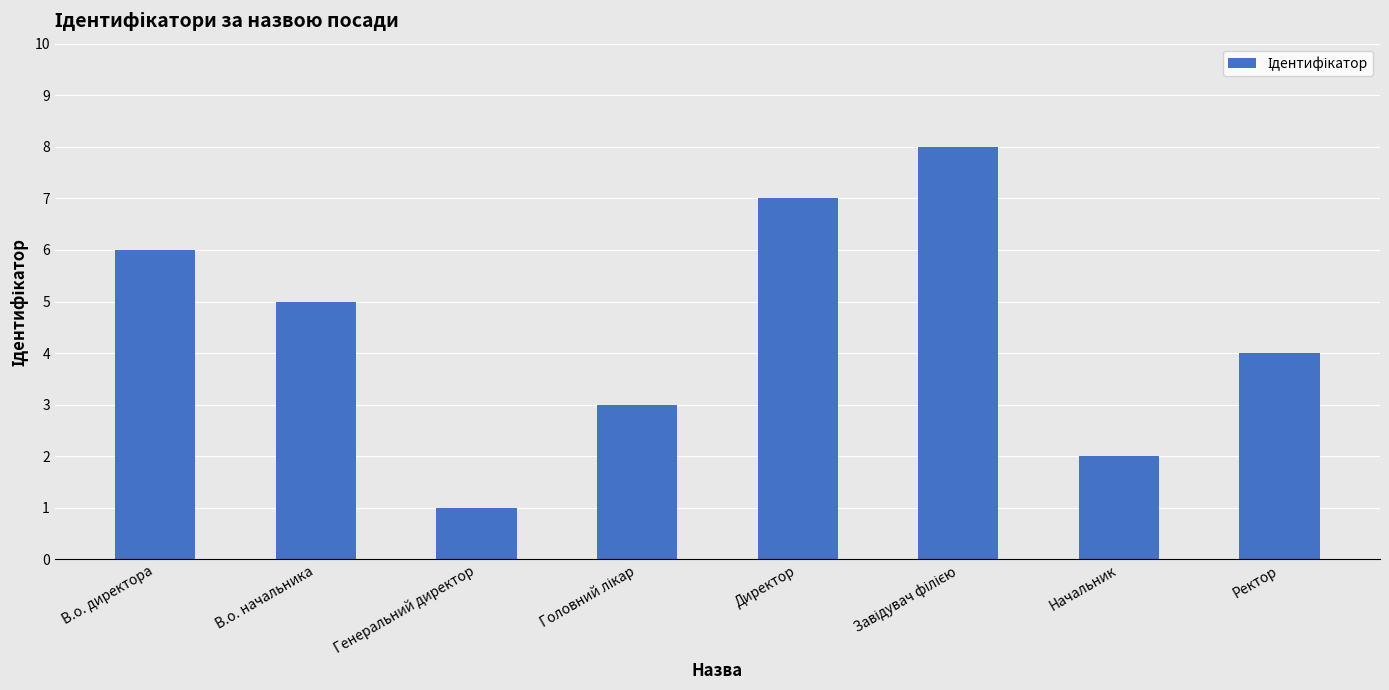

Reading left to right, transcribe all the data shown in this chart.

6	5	1	3	7	8	2	4